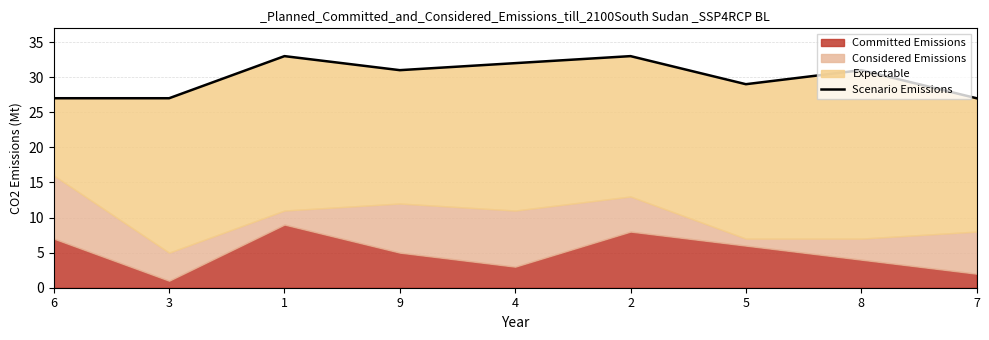

Where does the data first go above 31?

1